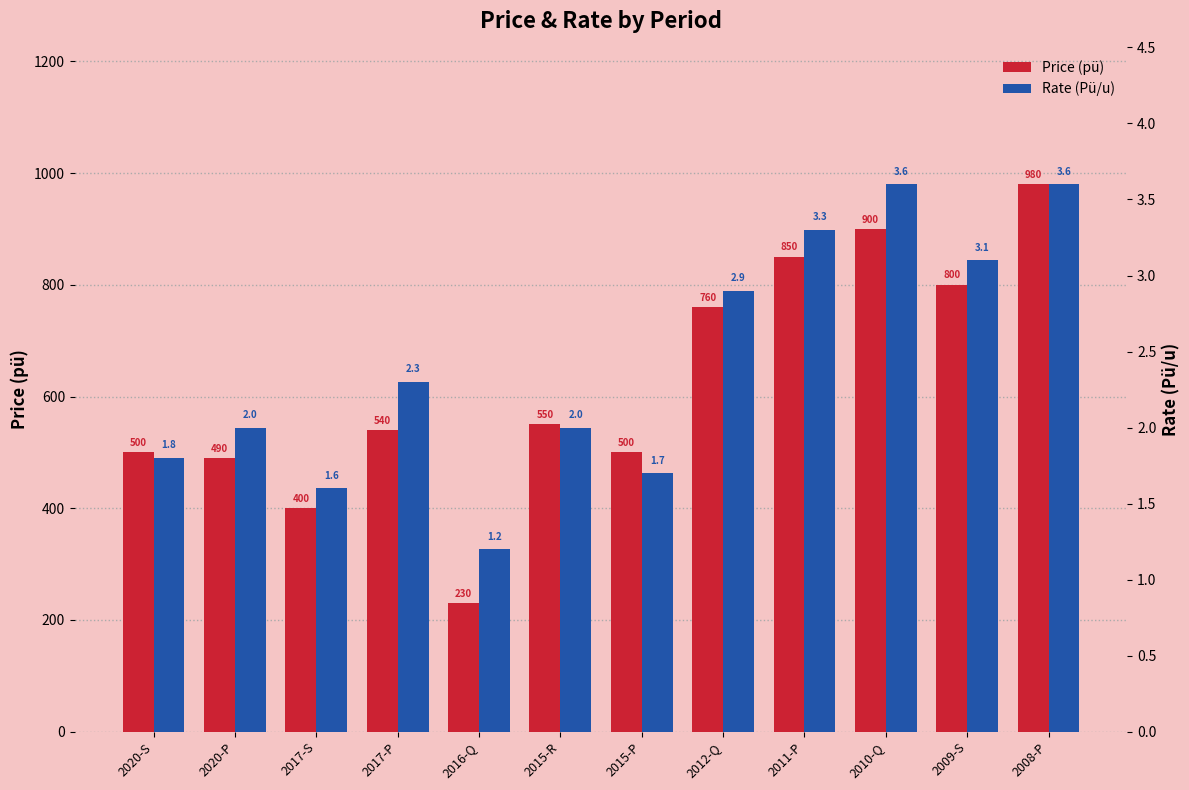

What is the total value across all series at 2020-P?

492.0